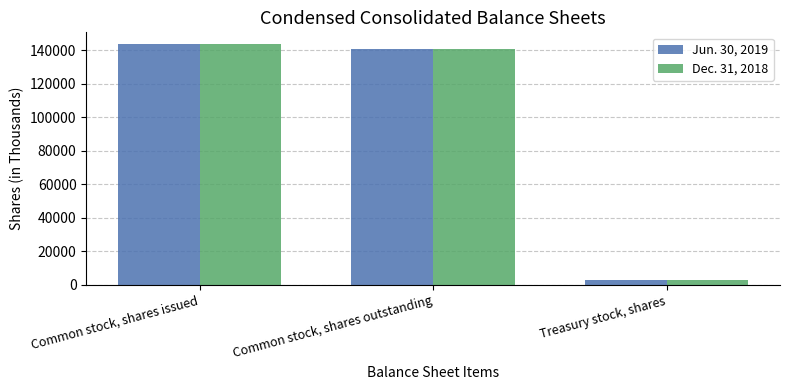

How many categories are shown in the chart?

3